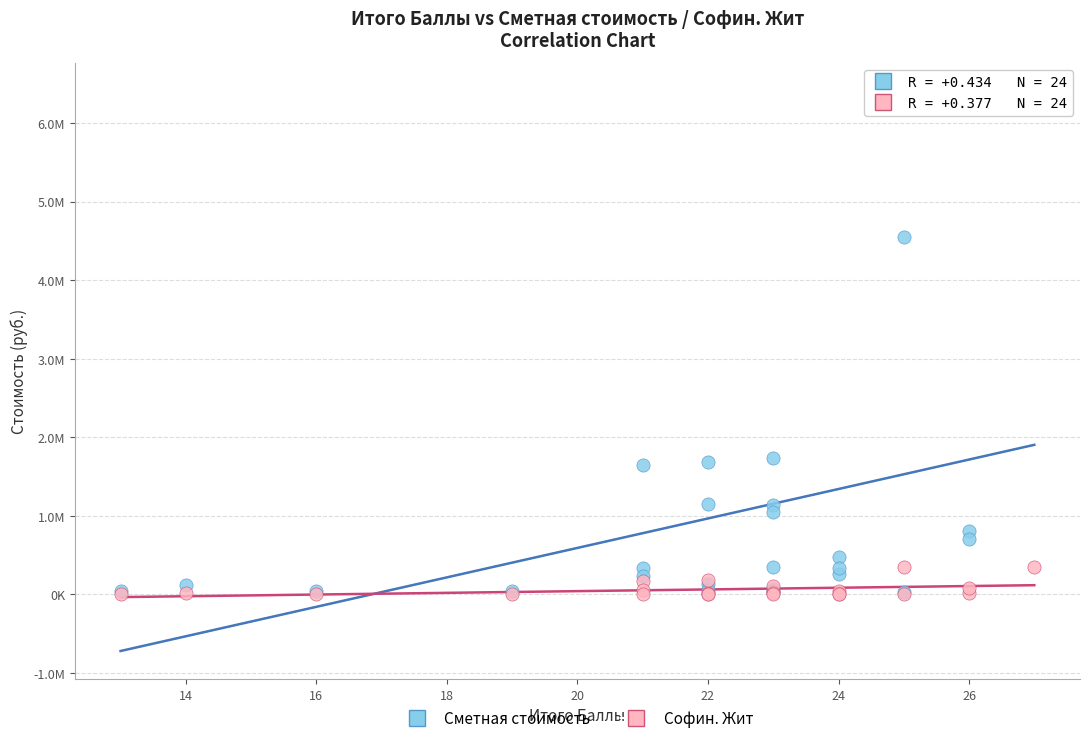

Which series has the widest spread of Y values?

Сметная стоимость